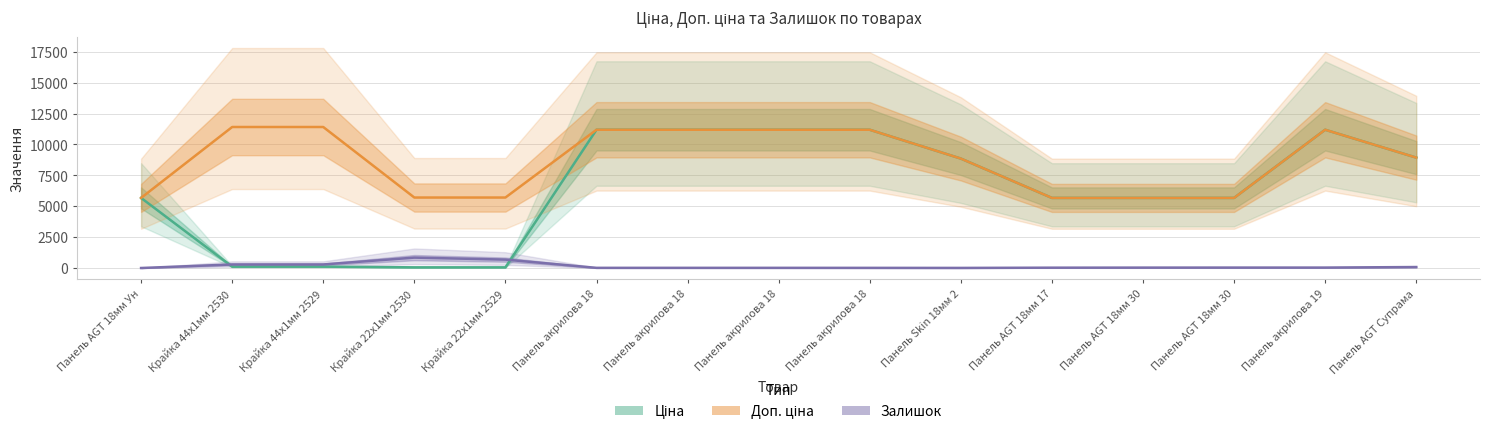

What is the sum of the Доп. ціна values at Панель AGT 18мм 30 and Крайка 22x1мм 2530?

11378.8